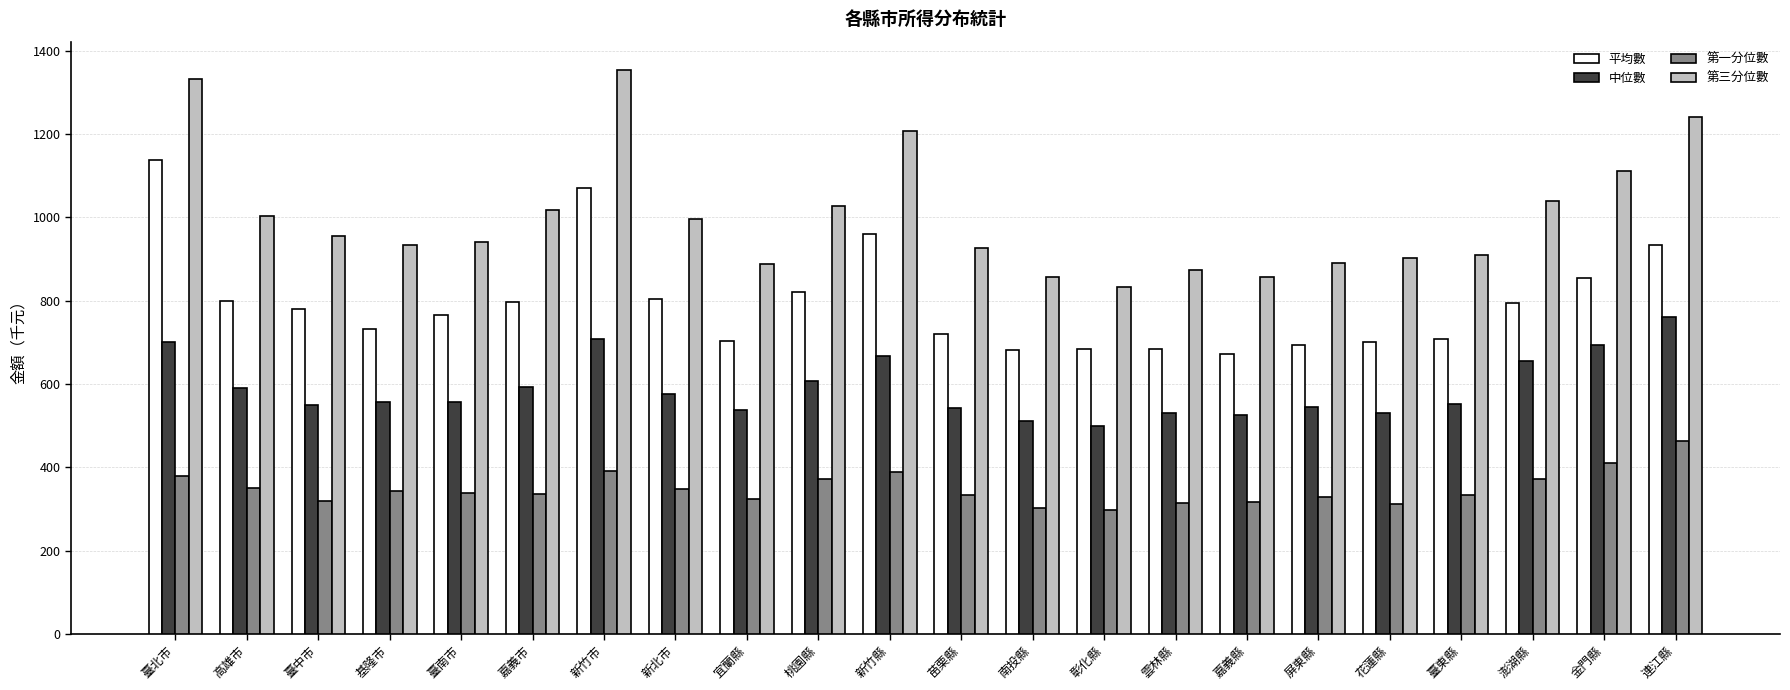

What is the spread (max minus min) of values at 彰化縣?

534